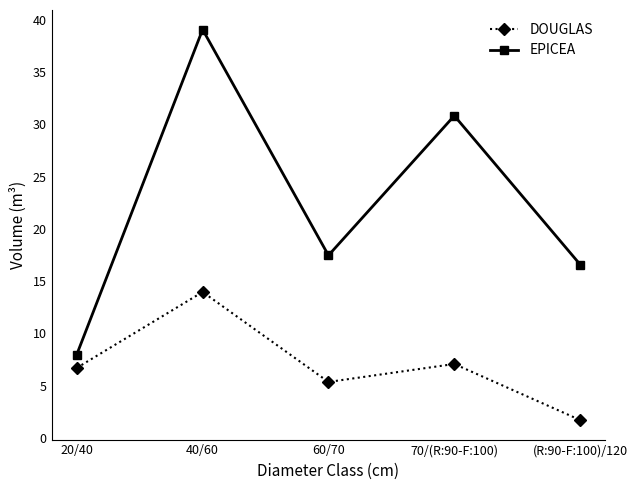

The value of DOUGLAS at 70/(R:90-F:100) is 7.1. True or false?

True